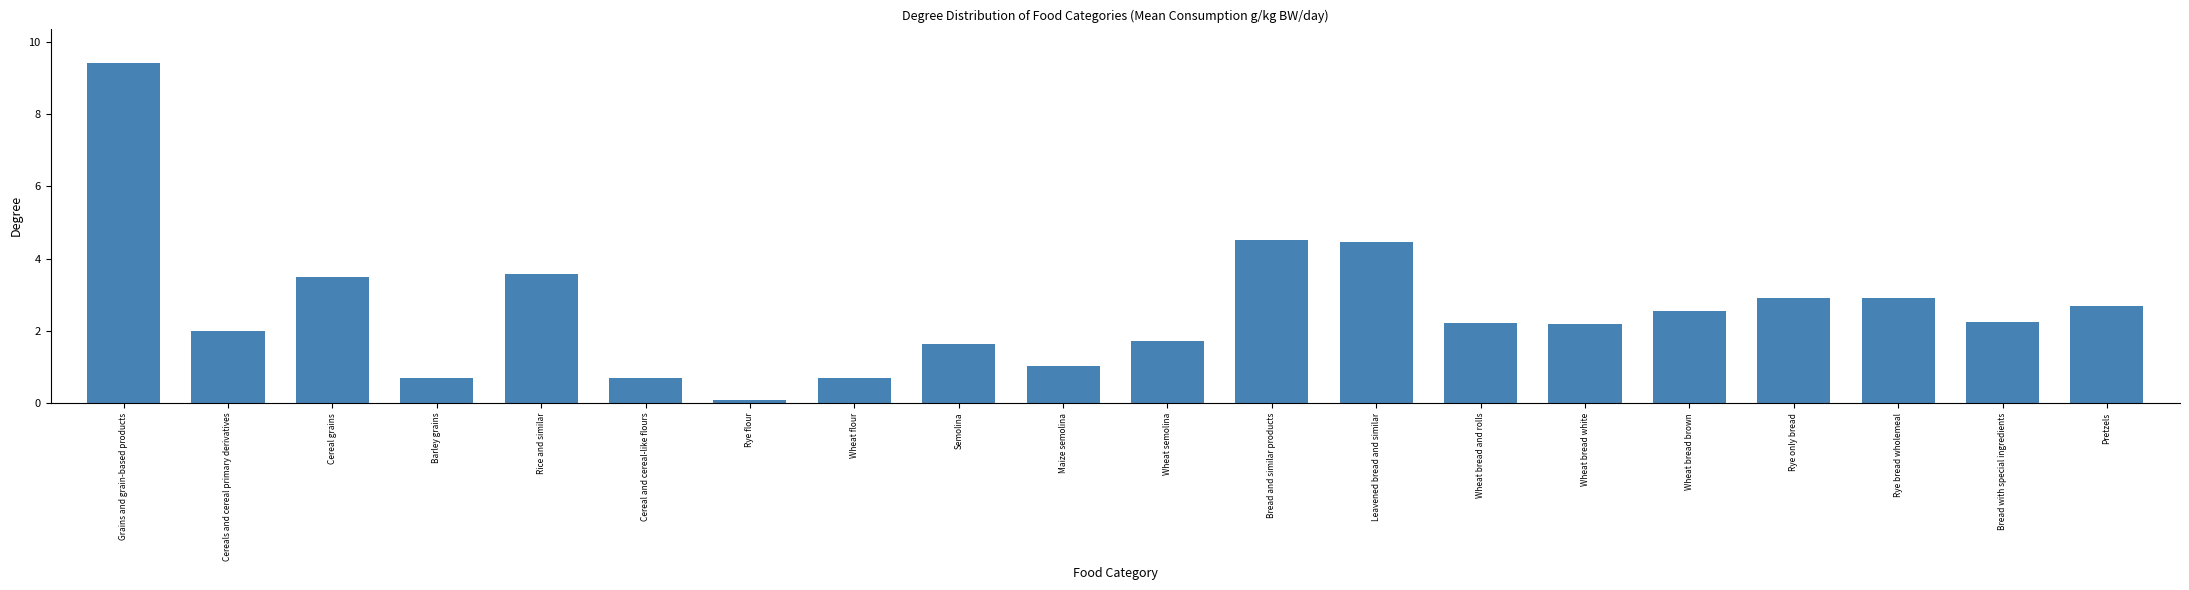

The value at Bread and similar products is 4.5. True or false?

True